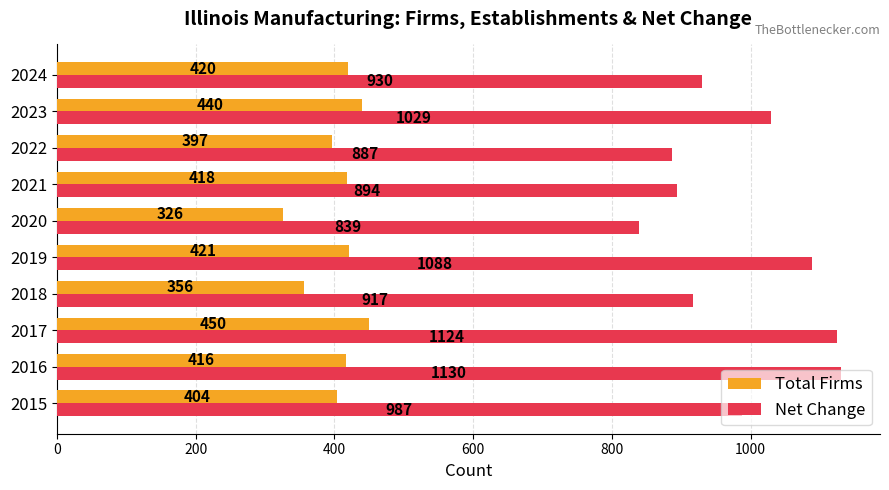

Where is Net Change nearest to the value 984?

2015